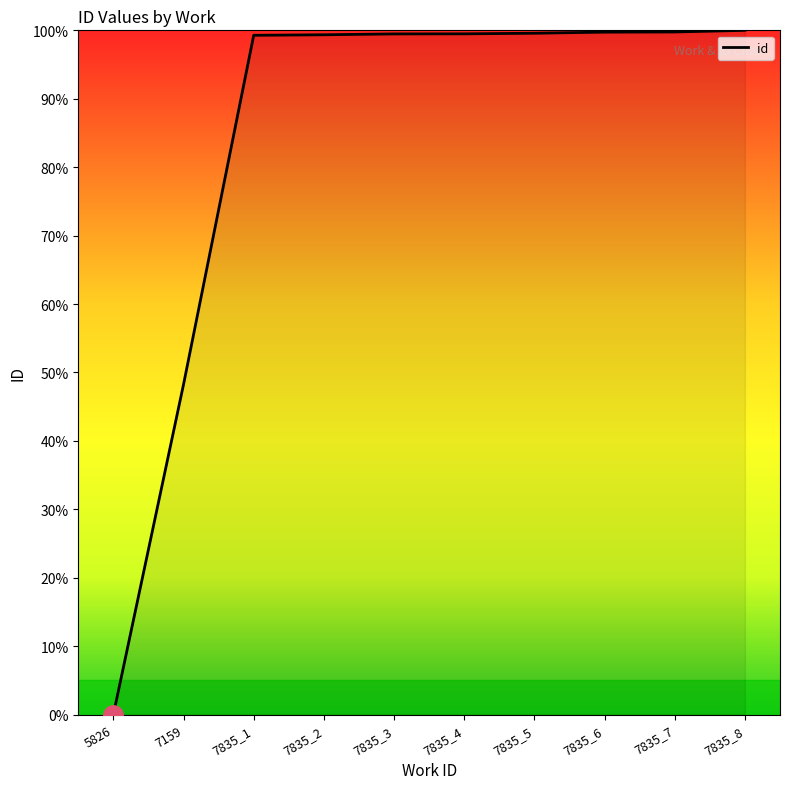

What is the ratio of the value at 7835_8 to the value at 7835_4?

1.0